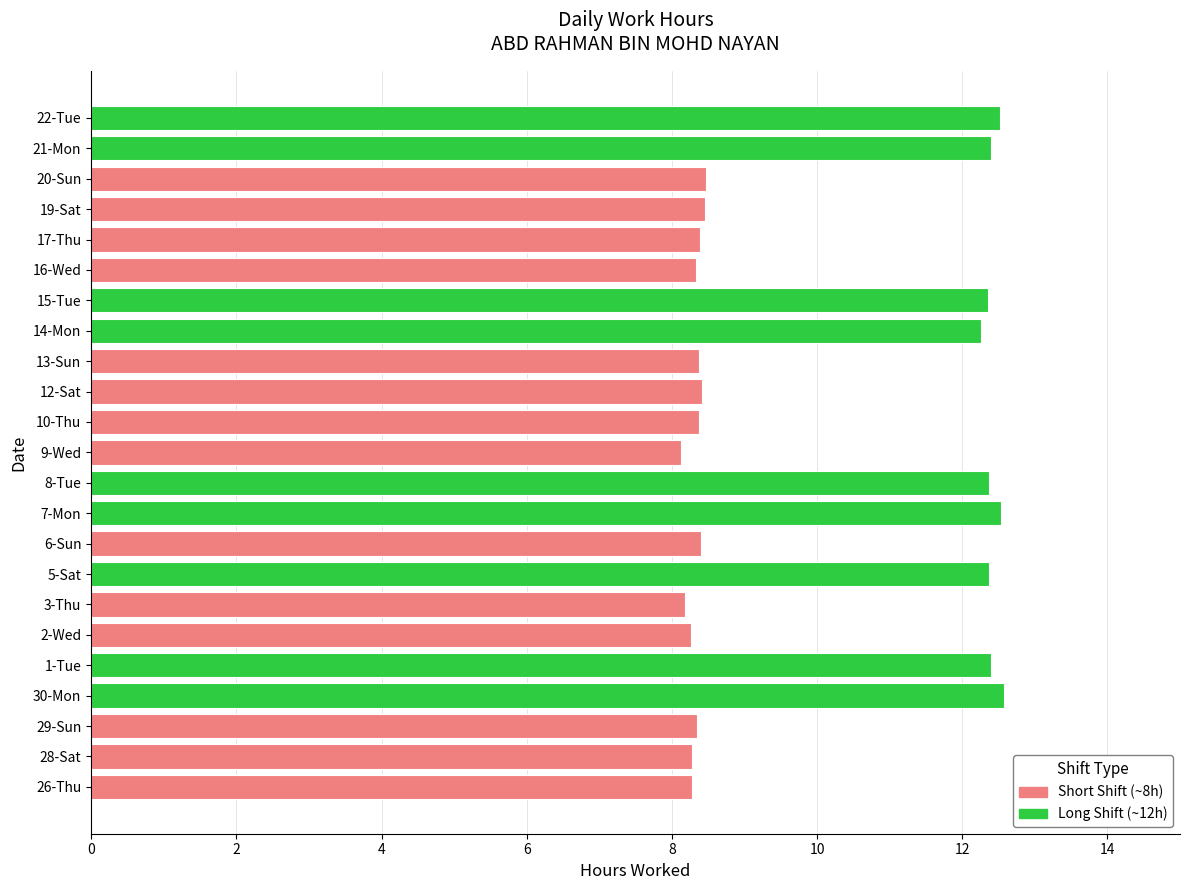

What is the sum of the values at 8-Tue and 29-Sun?

20.7